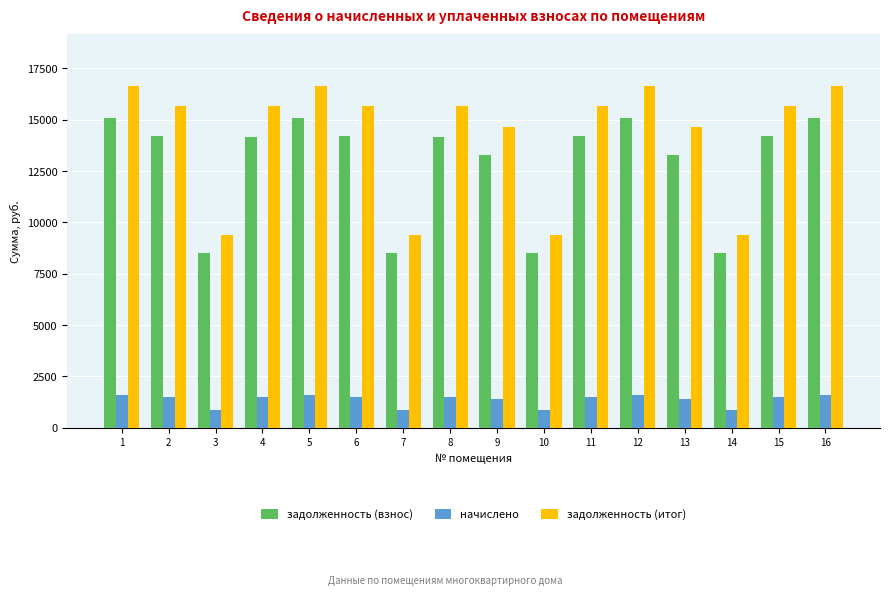

What is the minimum value shown in the chart?

891.3